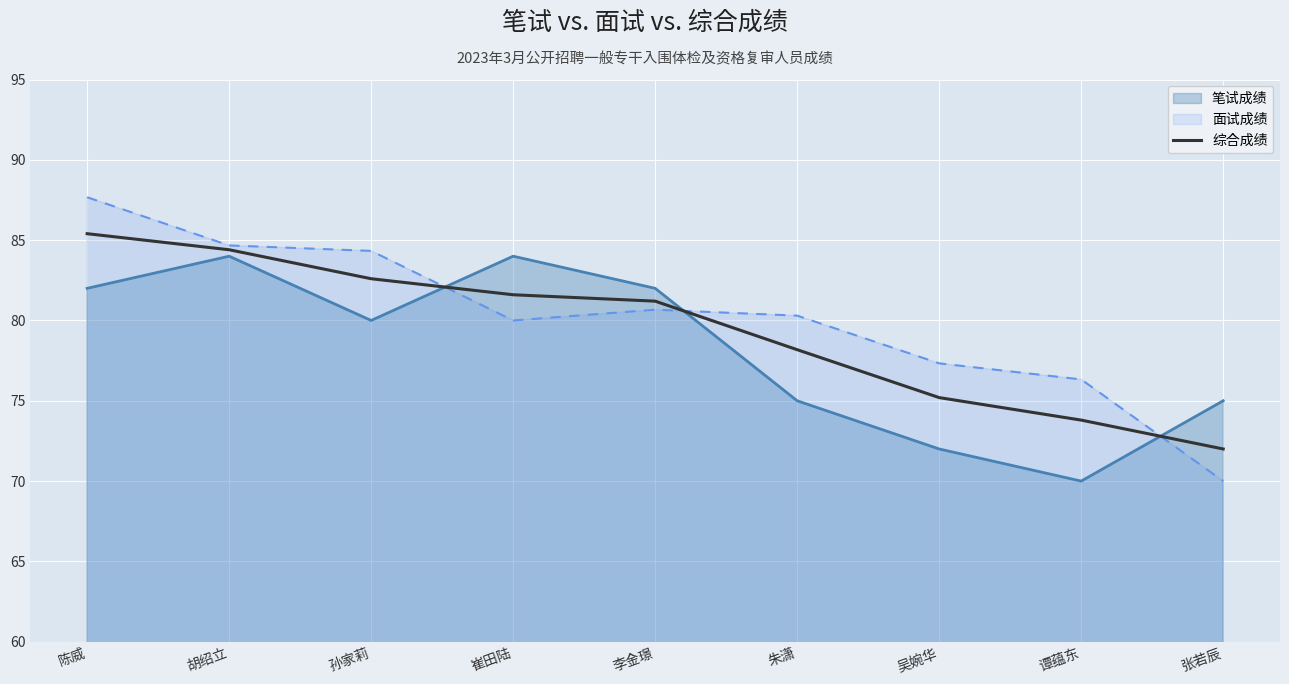

What is the approximate value of 面试成绩 at 陈威?

87.7